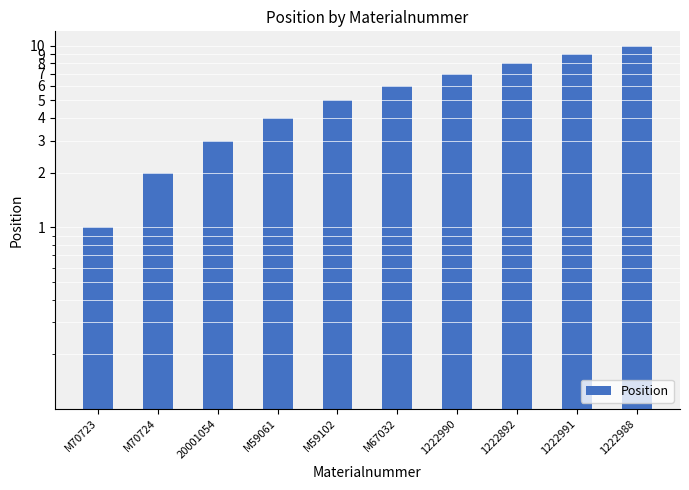

The chart shows a value of 9 at 1222991. True or false?

True